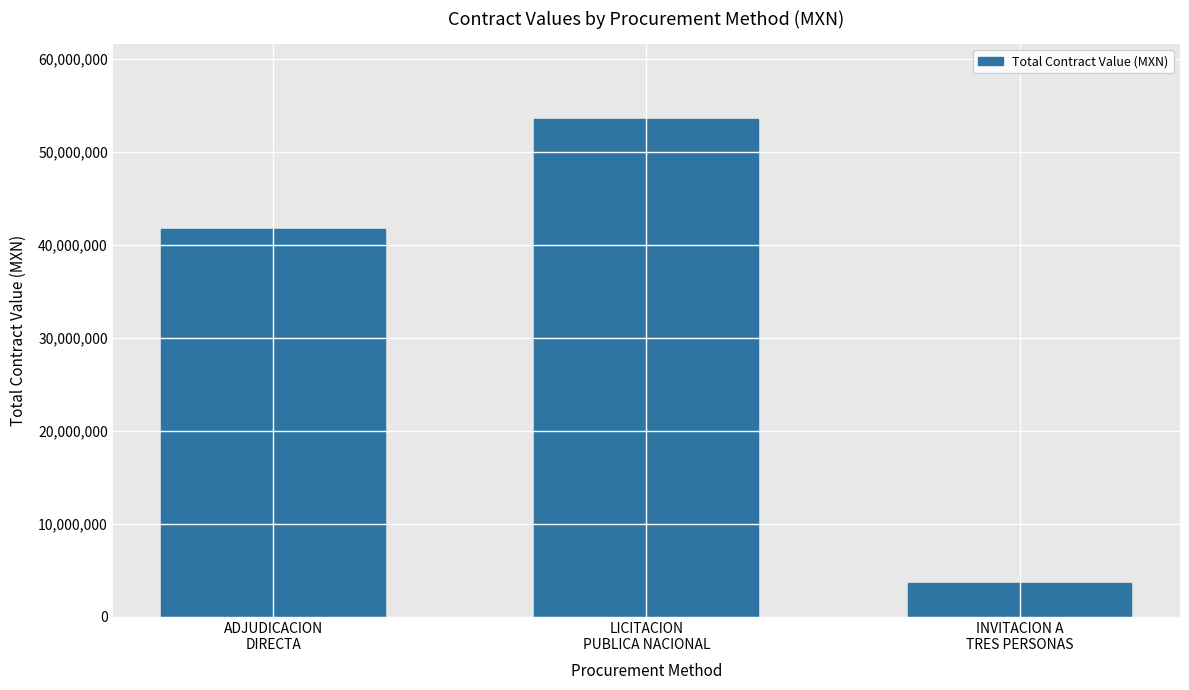

Reading right to left, extract all data points from this chart.

INVITACION A
TRES PERSONAS=3655214.0	LICITACION
PUBLICA NACIONAL=53516793.2	ADJUDICACION
DIRECTA=41682748.9